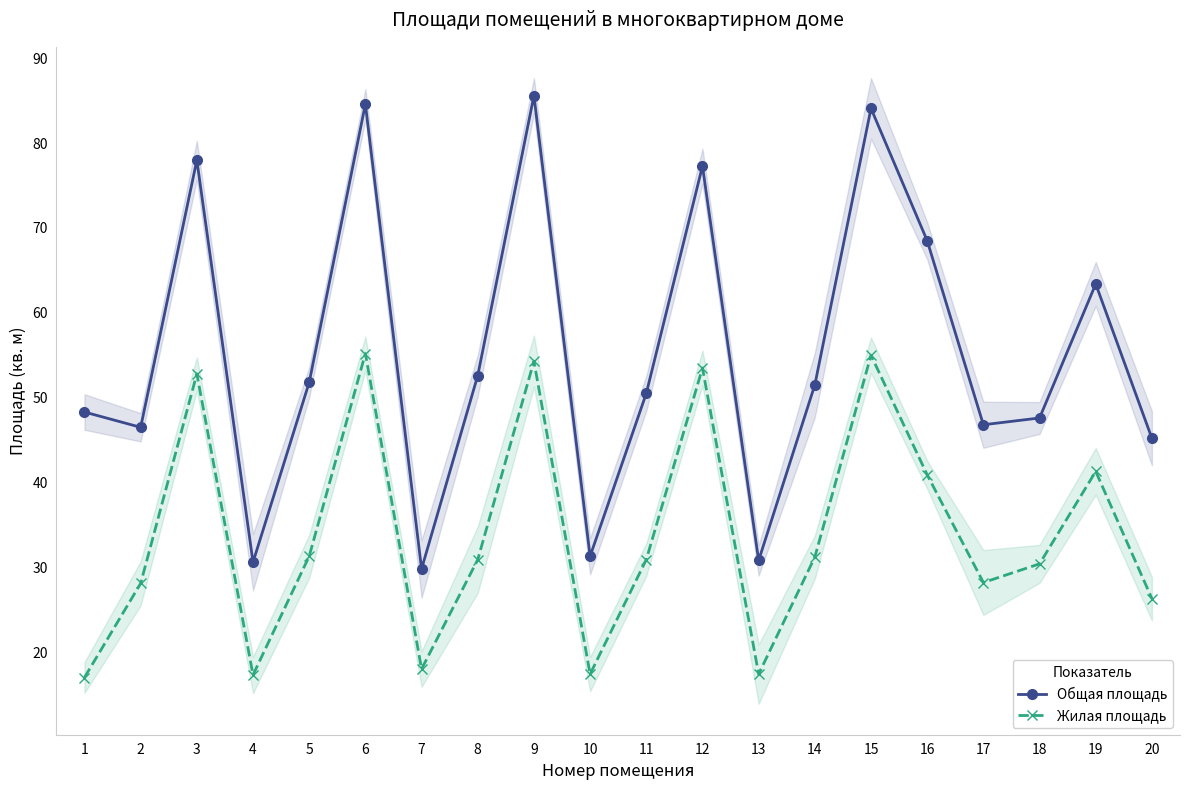

What is the average value of the Общая площадь series?

55.2